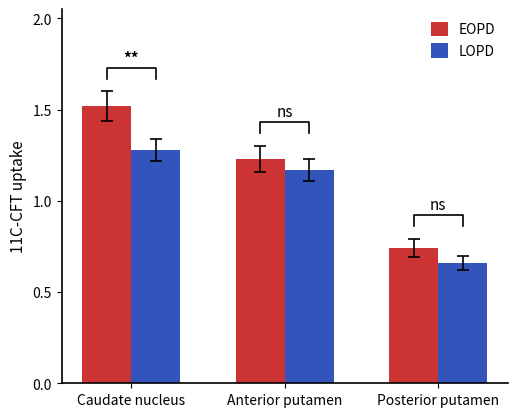

True or false: LOPD has a value of 0.5 at Caudate nucleus.

False